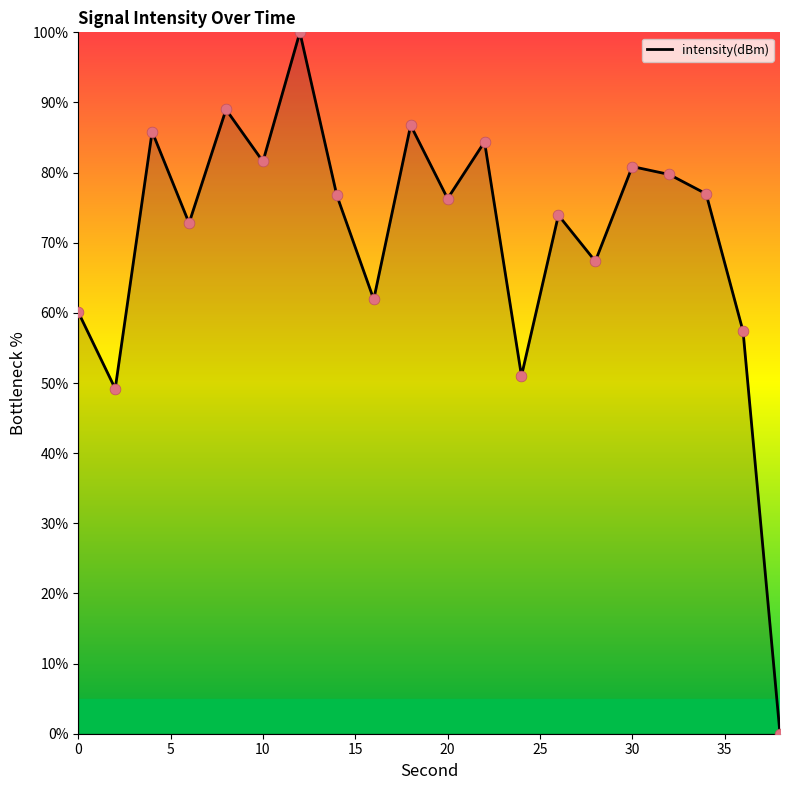

What is the greatest value displayed?

100.0